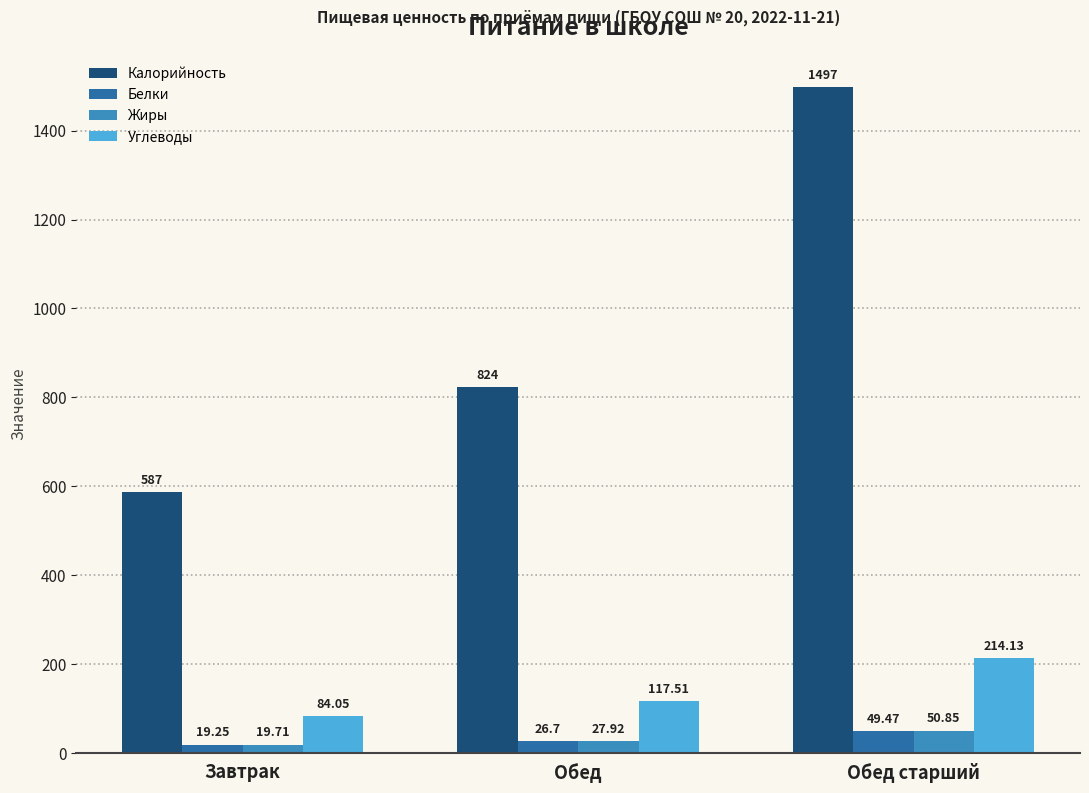

Which label corresponds to the largest value in the chart?

Обед старший